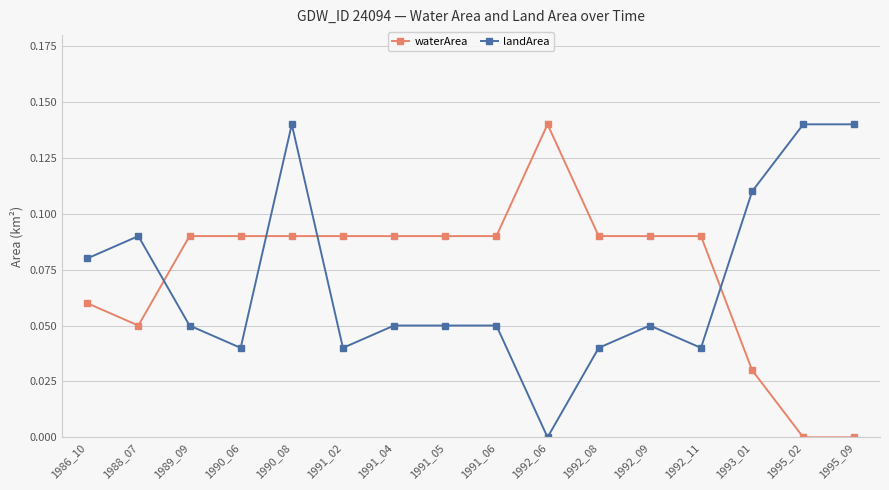

Which category has the lowest value in the landArea series?

1992_06